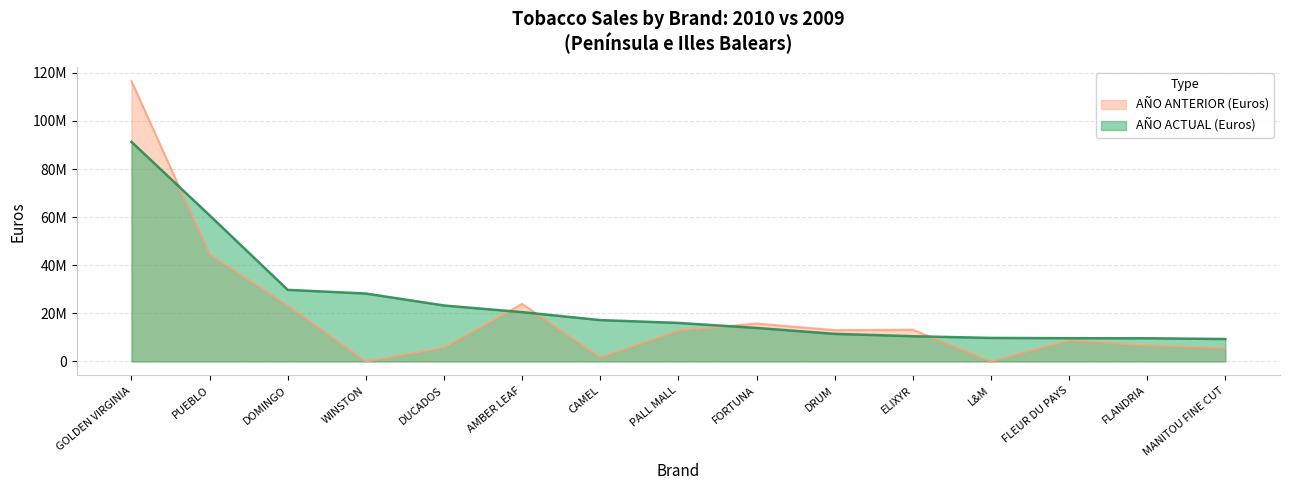

Between DUCADOS and AMBER LEAF, which series saw the biggest shift?

AÑO ANTERIOR (Euros)